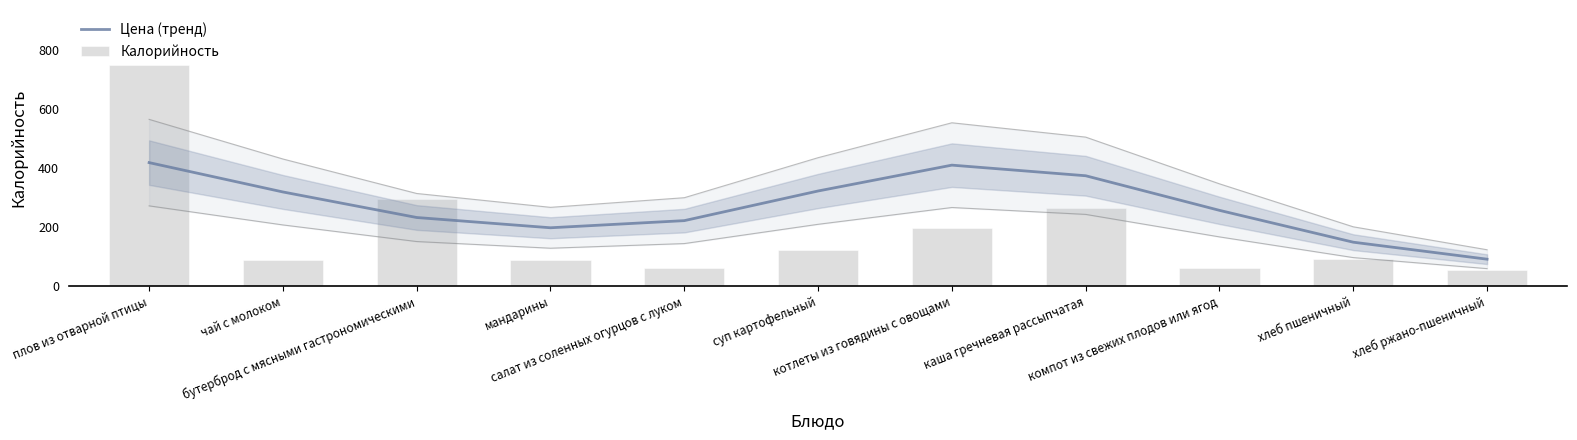

Reading left to right, what are all the values shown in this chart?

Цена (тренд): 417.8	318.5	232.2	197.4	221.6	321.8	409.2	373.3	256.3	148.7	91.2
Калорийность: 747.0	89.0	296.0	90.0	62.0	121.0	198.0	264.0	61.0	93.0	54.0